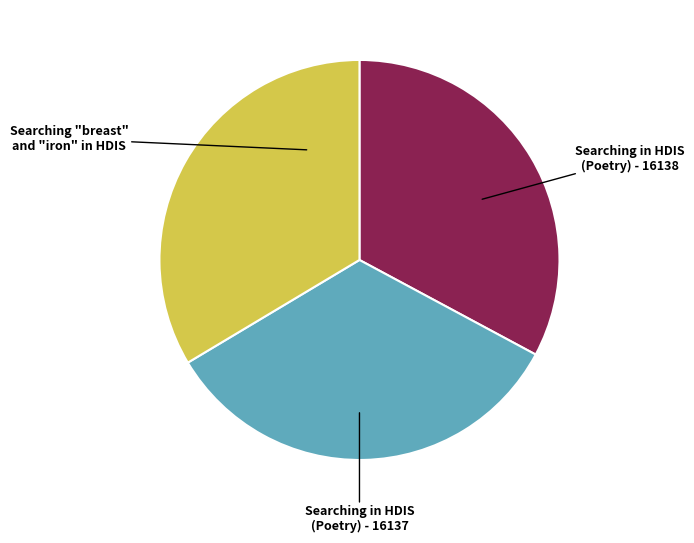

Is there a majority slice in this chart?

No